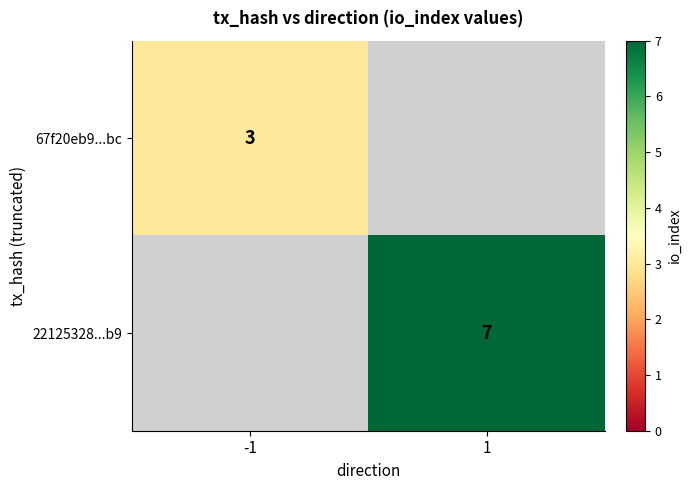

What is the greatest value displayed?

7.0